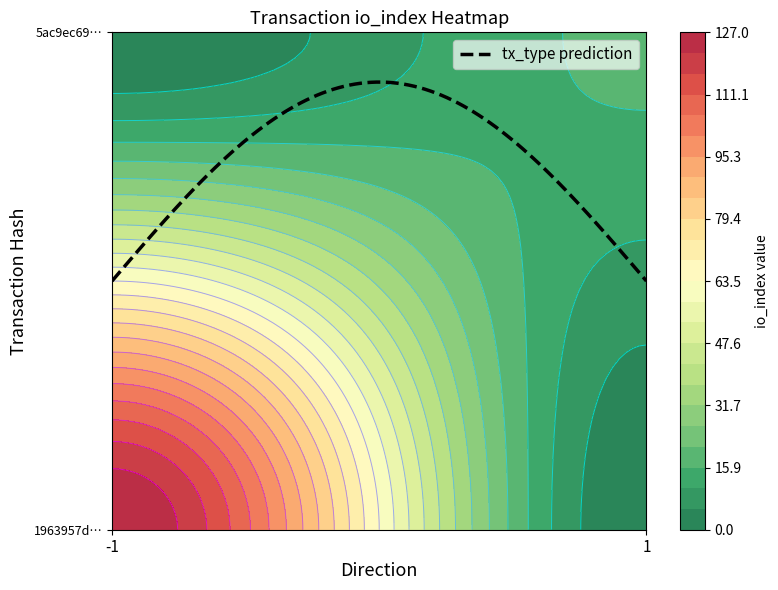

The value of 1963957d3afd4ea0f67dcc13a1c02173a39896e at direction is -1. True or false?

True